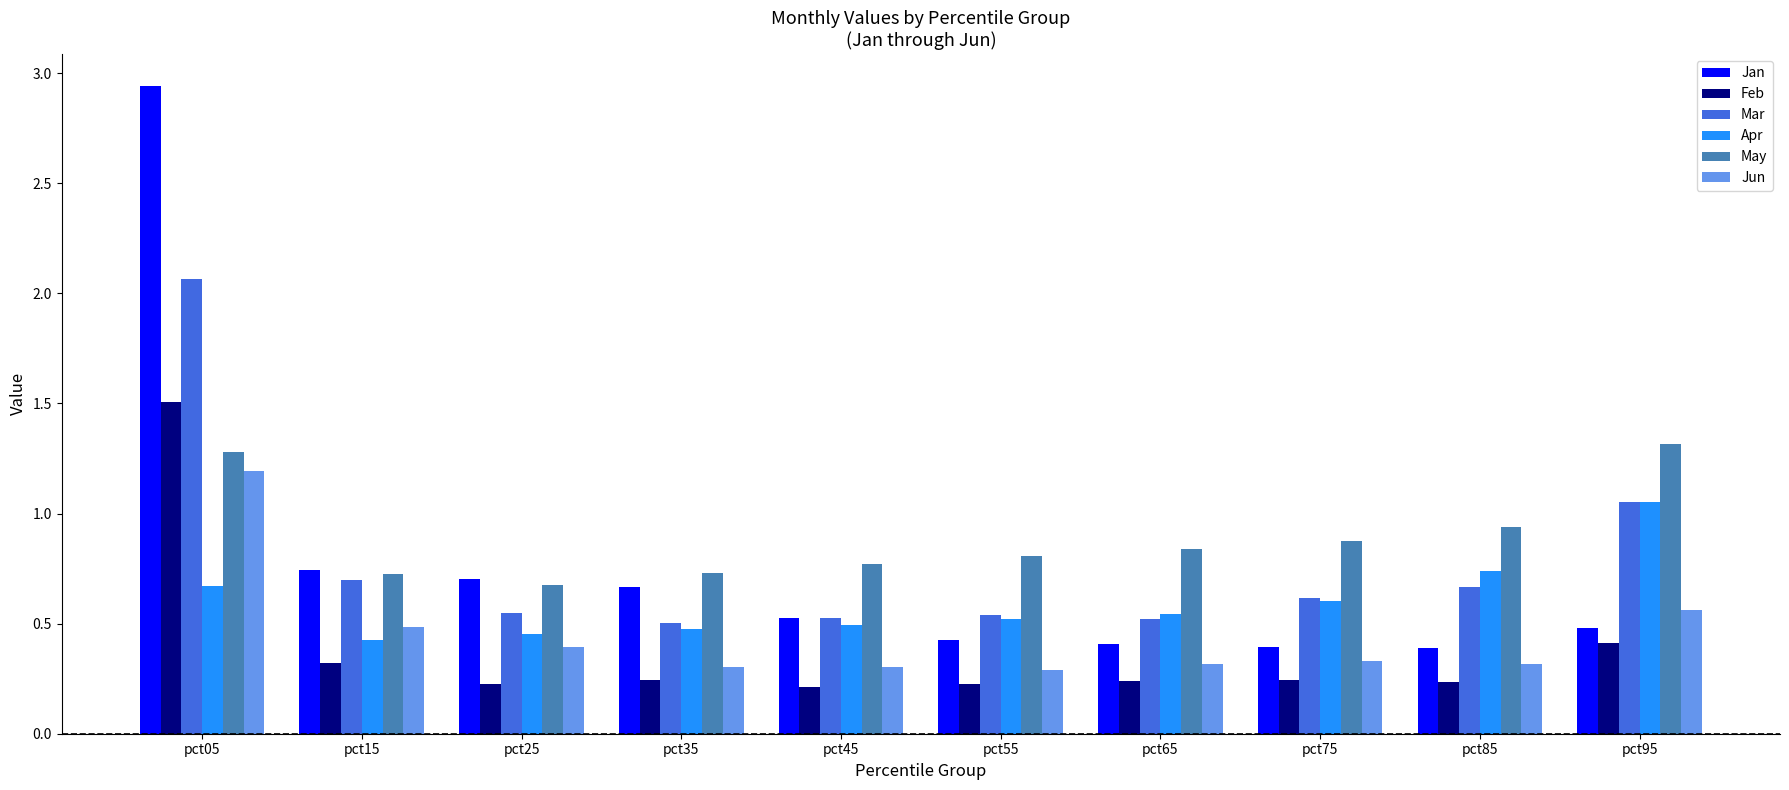

Which series has the widest spread of values?

Jan